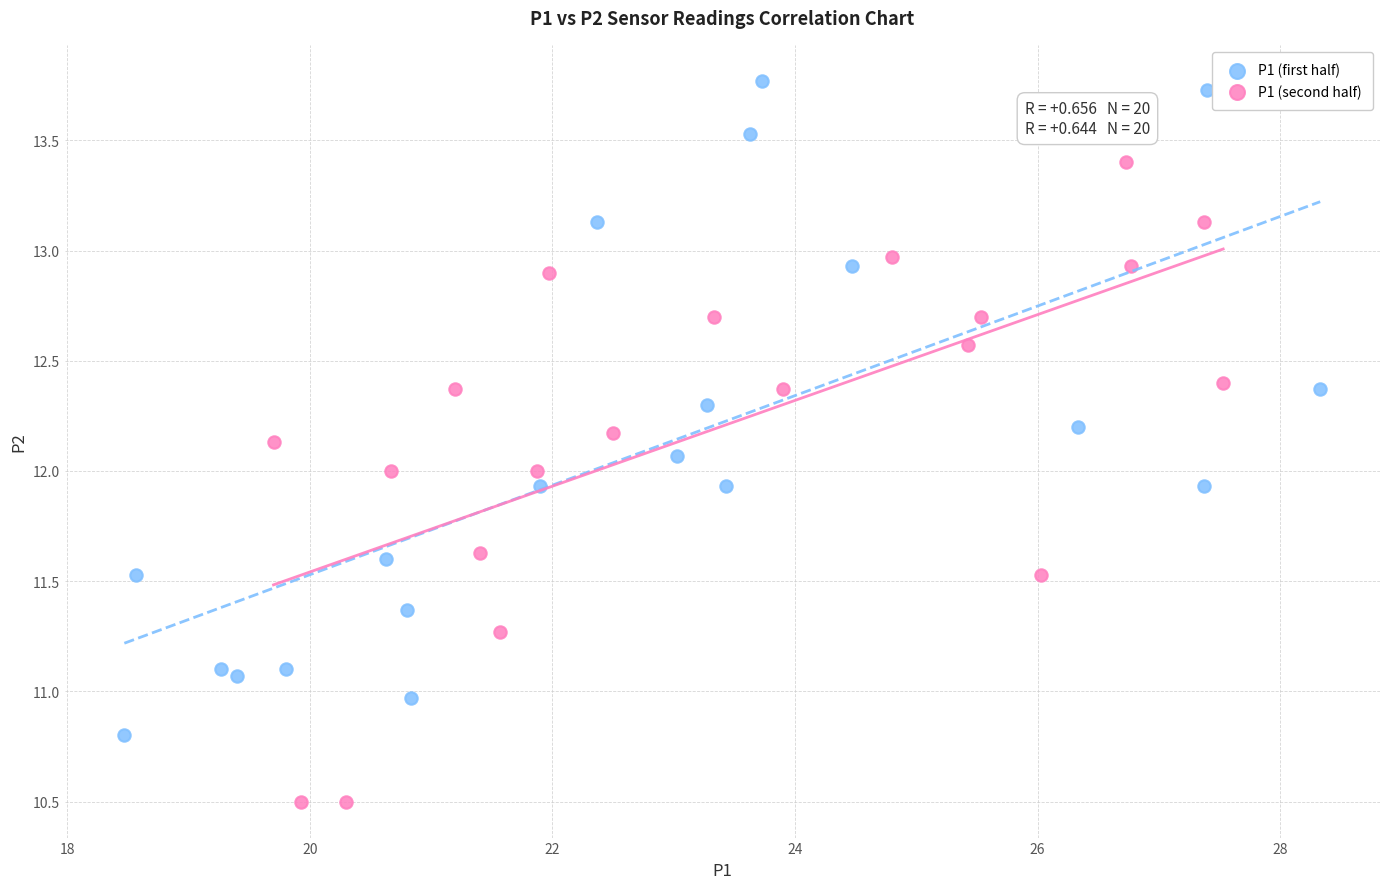

Which series contains the lowest Y value?

P1 (second half)